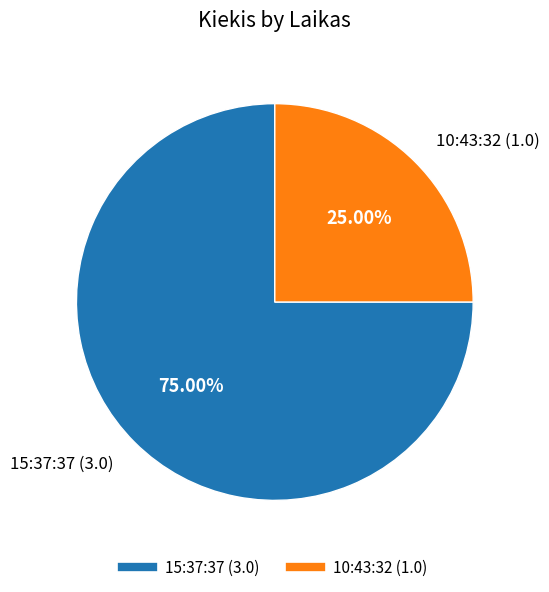

How many slices are in this pie chart?

2